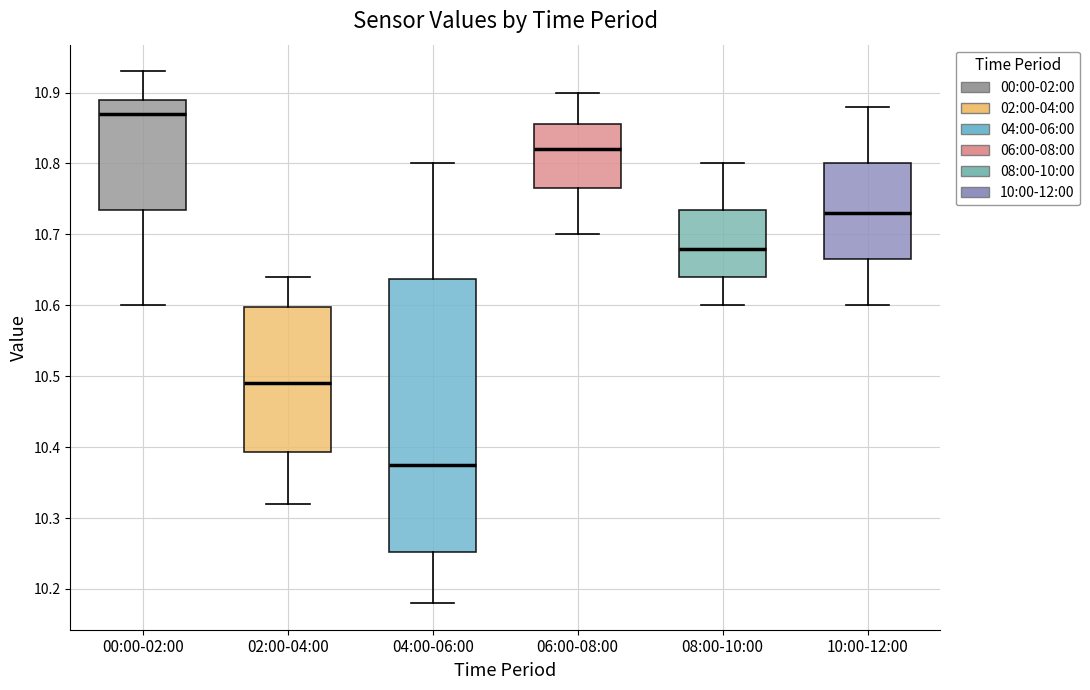

Reading left to right, transcribe this box plot: for each box, give where its median line is, the range the box spans, and where its two whiskers end, as read against the y-axis. The values are not printed on the chart, so give them approximately, as read against the axis.

00:00-02:00: median 10.87, box 10.74 to 10.89, whiskers 10.60 to 10.93
02:00-04:00: median 10.49, box 10.39 to 10.60, whiskers 10.32 to 10.64
04:00-06:00: median 10.38, box 10.25 to 10.64, whiskers 10.18 to 10.80
06:00-08:00: median 10.82, box 10.77 to 10.86, whiskers 10.70 to 10.90
08:00-10:00: median 10.68, box 10.64 to 10.74, whiskers 10.60 to 10.80
10:00-12:00: median 10.73, box 10.67 to 10.80, whiskers 10.60 to 10.88